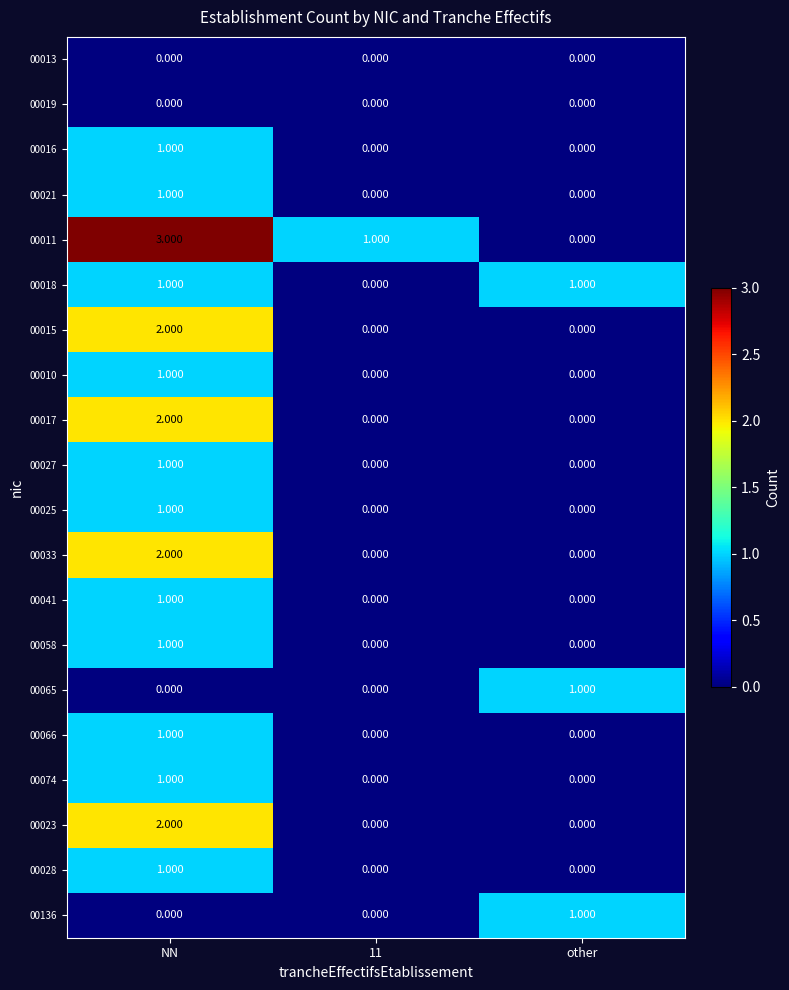

Is the value of 00010 at other greater than the value of 00011 at 11?

No